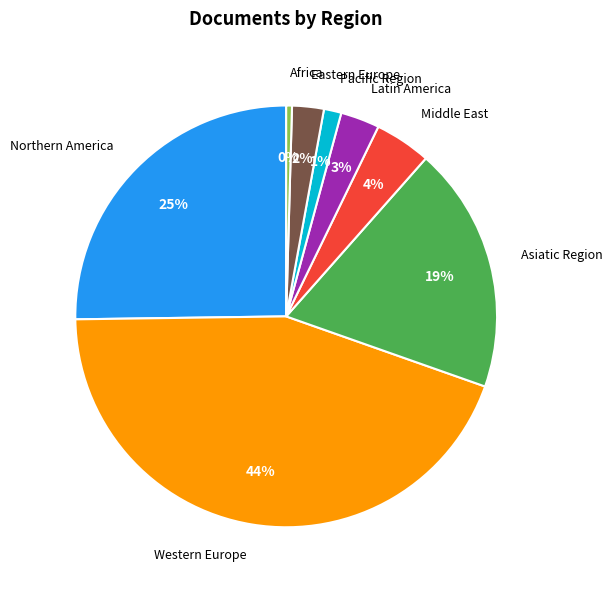

Do Asiatic Region and Eastern Europe together represent more than half of the pie?

No